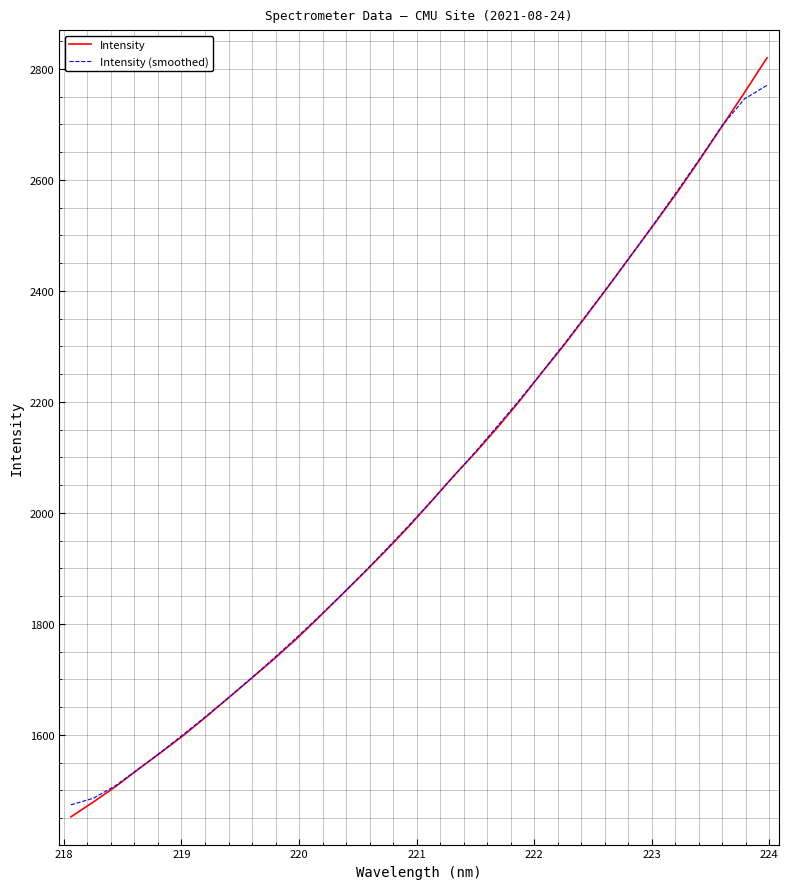

What is the minimum value for Intensity?

1452.1